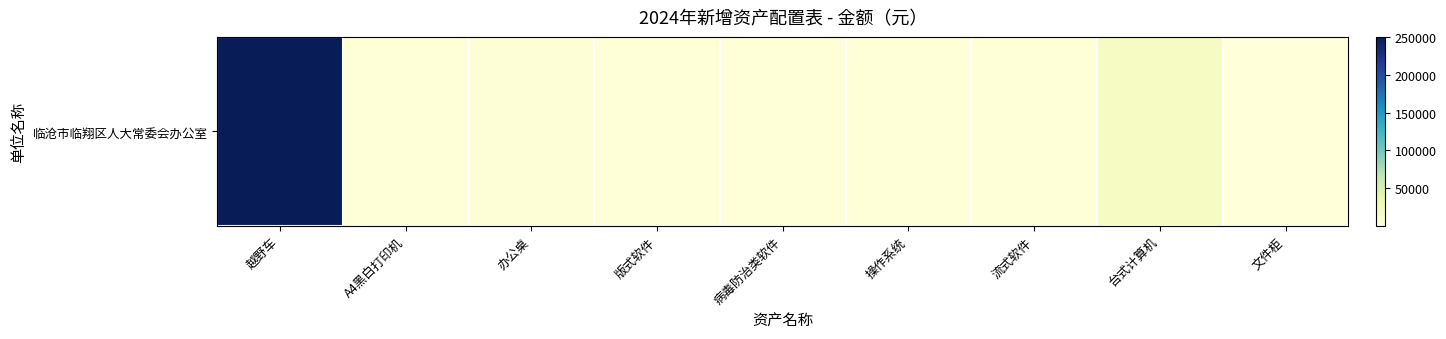

What is the minimum value shown in the chart?

650